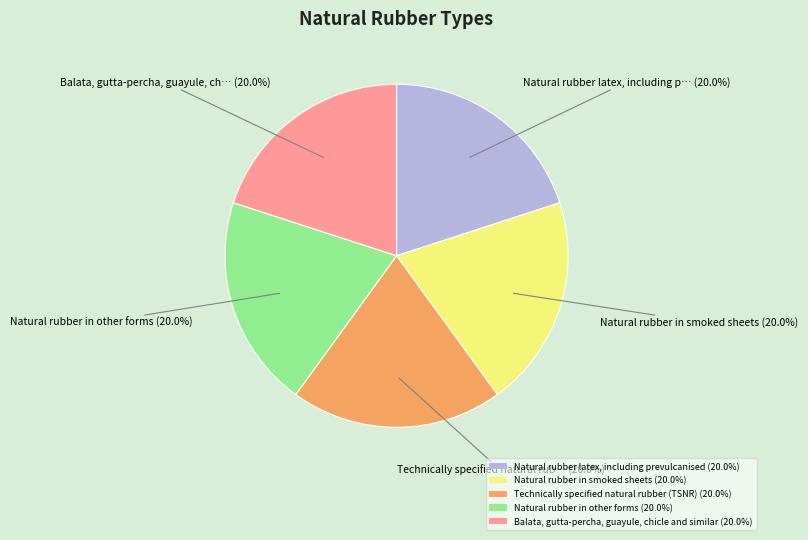

Does Balata, gutta-percha, guayule, chicle and similar account for over 50% of the chart?

No